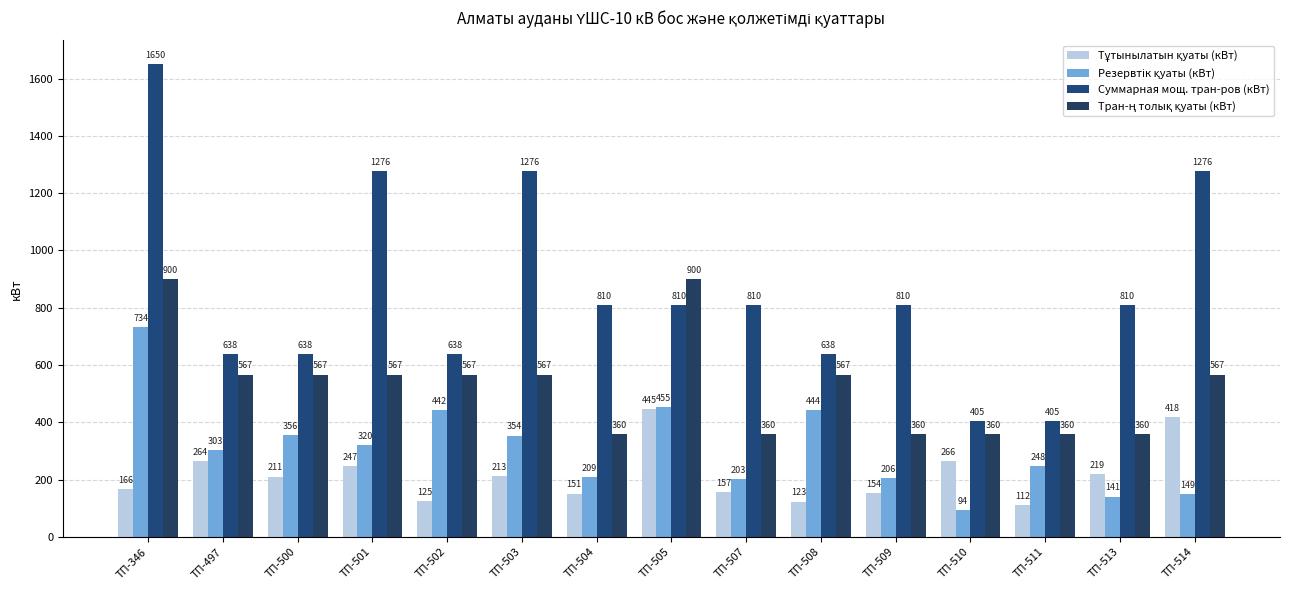

What is the difference between the highest and lowest values at ТП-509?

656.3